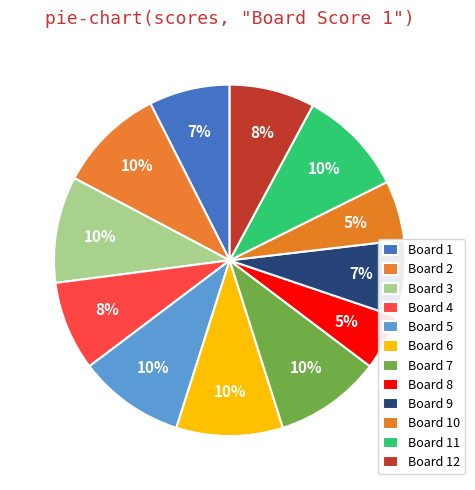

How many slices are in this pie chart?

12